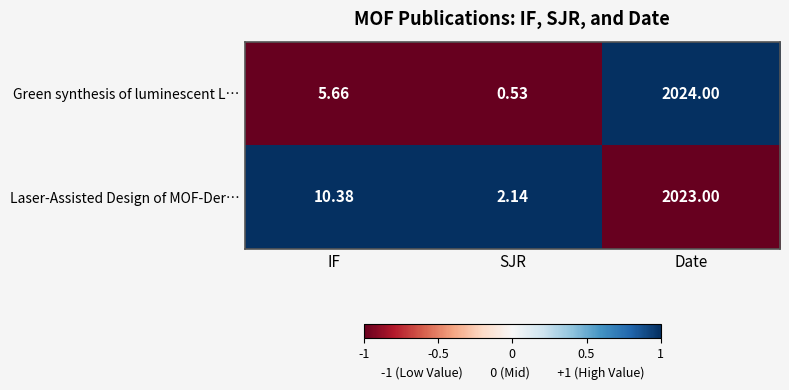

List the series in order of their peak value, lowest first.

Laser-Assisted Design of MOF-Der…, Green synthesis of luminescent L…